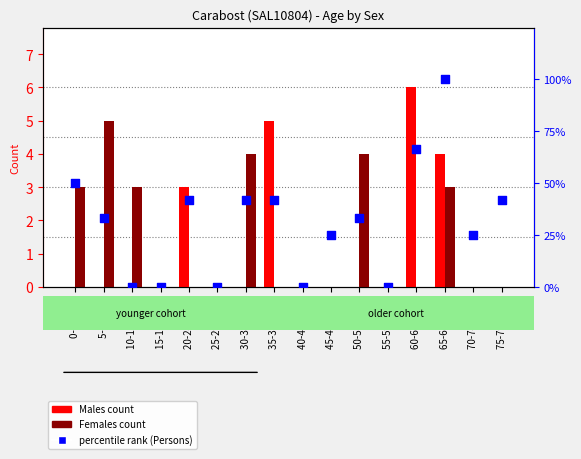

At which category is the sum across all series the highest?

65-69 years